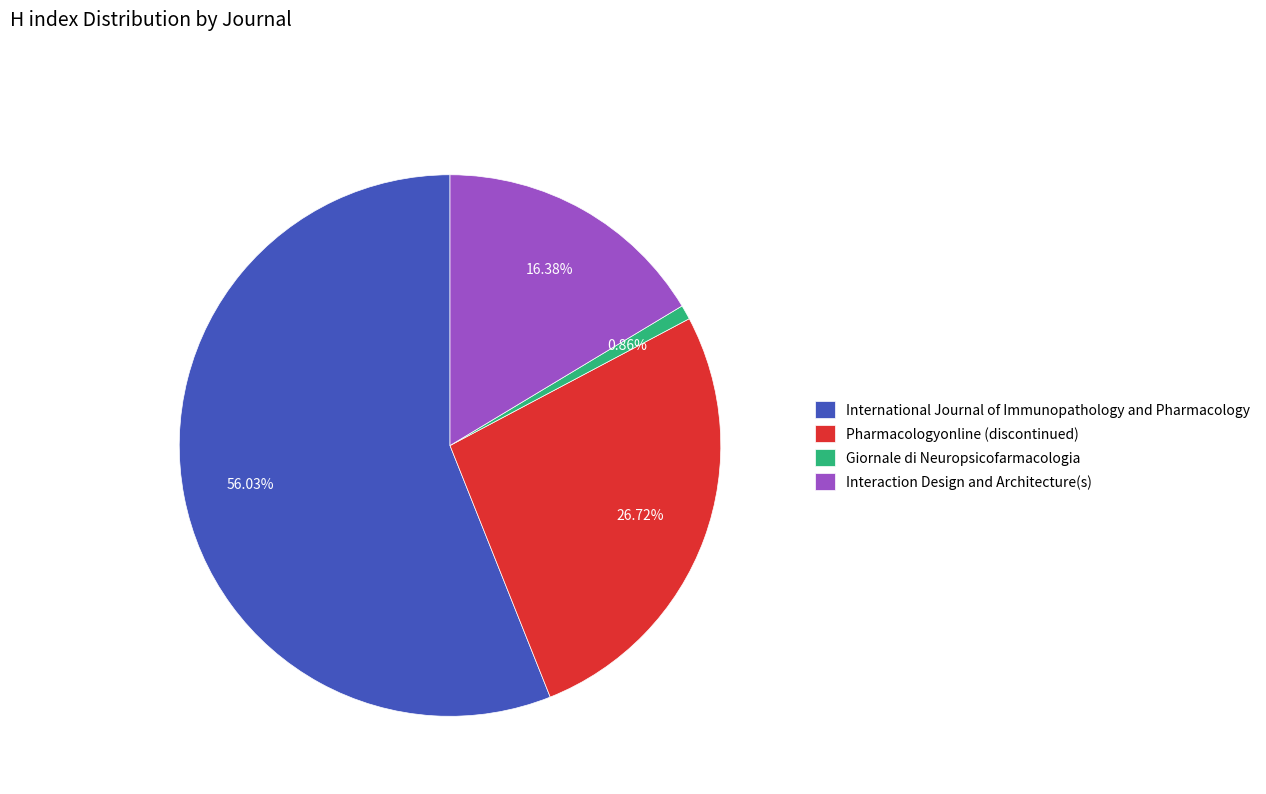

True or false: International Journal of Immunopathology and Pharmacology accounts for 63% of the total.

False